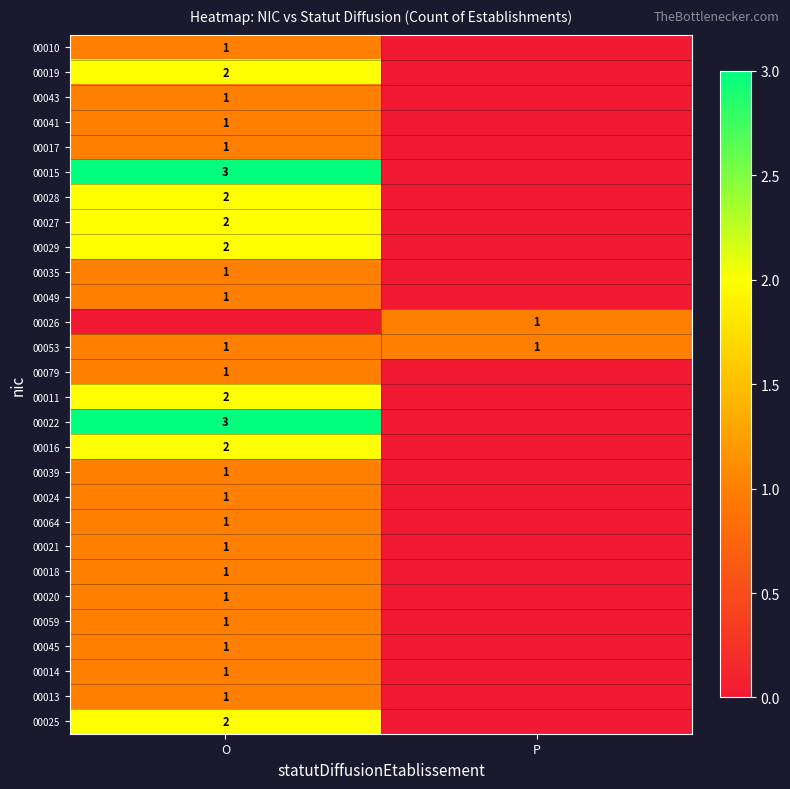

The value of 00049 at O is 1. True or false?

True